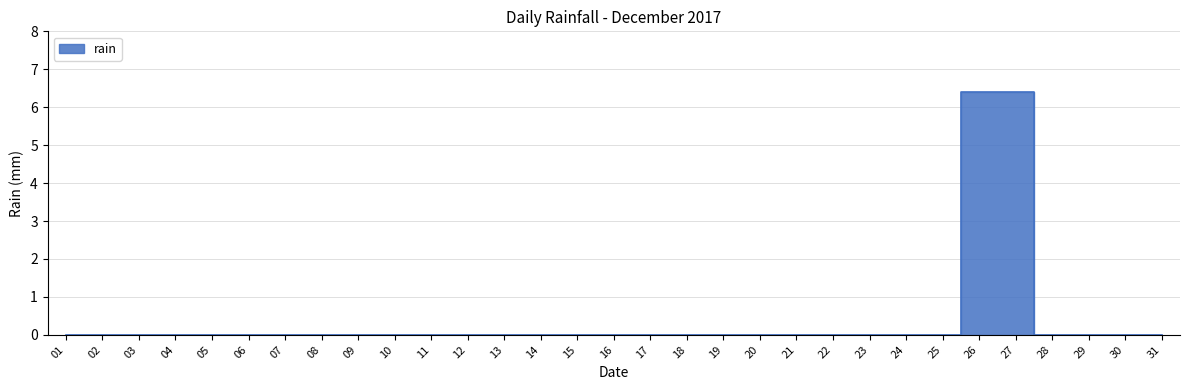

Is it true that the value at 12 is 0.0?

True